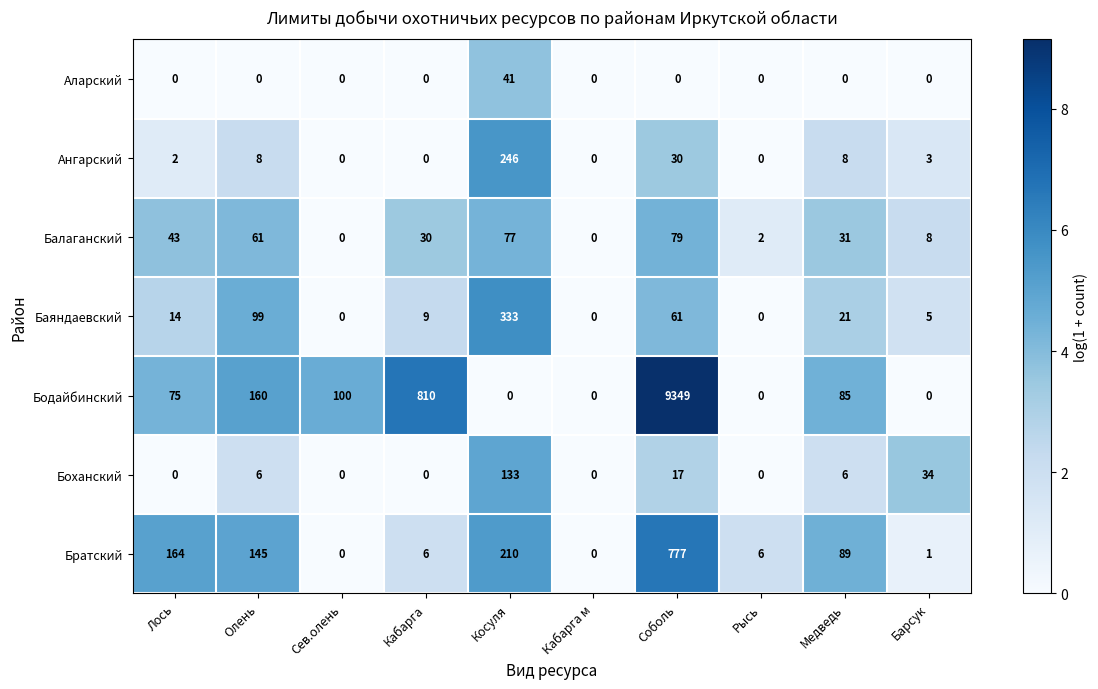

What is the difference between the maximum and minimum values in the Бодайбинский series?

9349